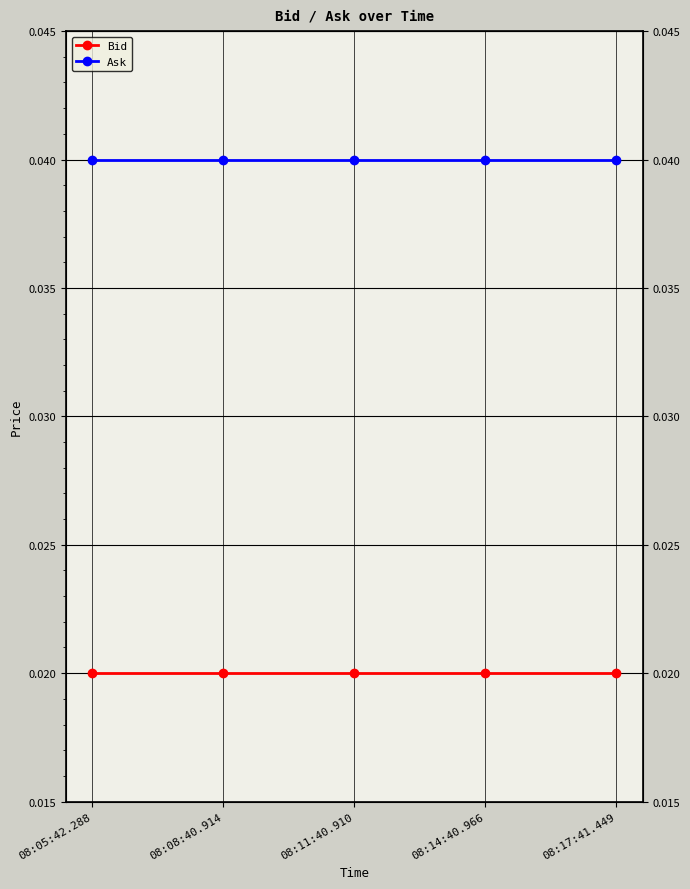

The Ask series shows 0.0 at 08:08:40.914. True or false?

False